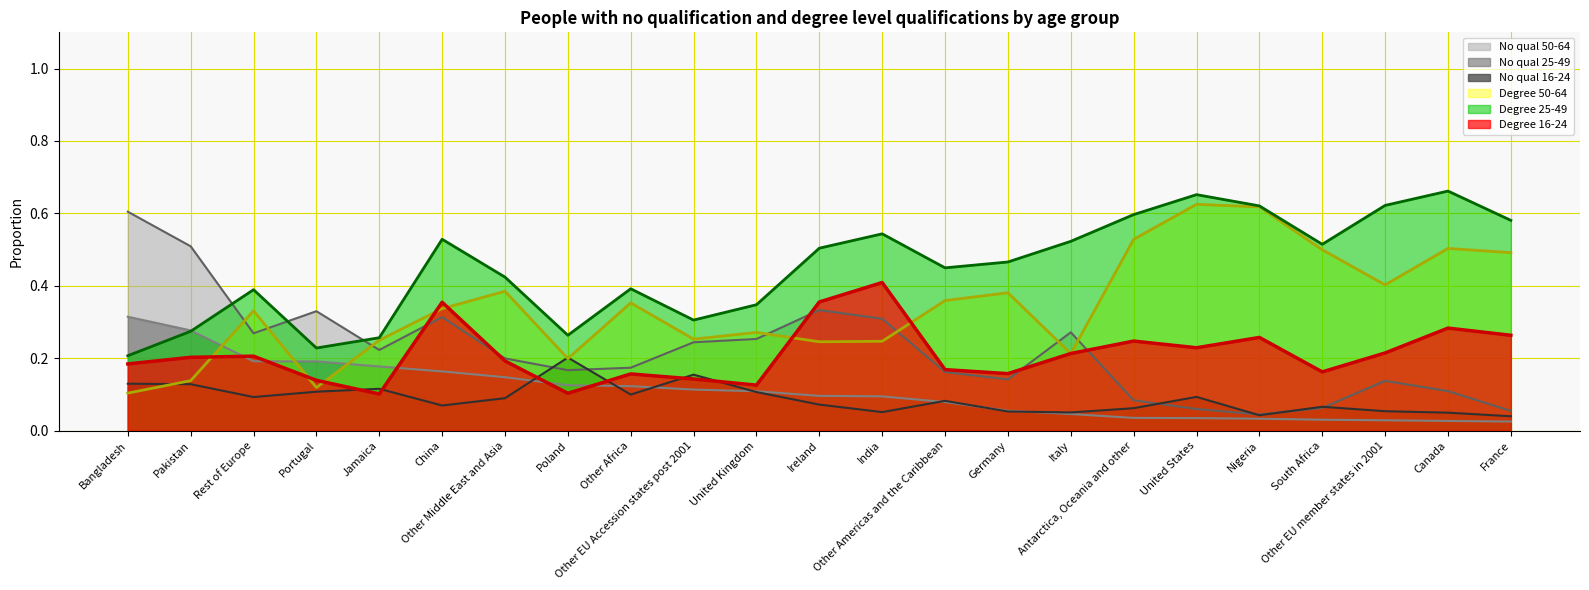

True or false: Degree 50-64 and Degree 16-24 intersect in this chart.

True